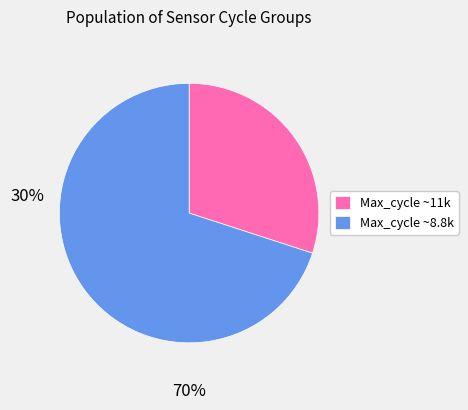

Is it true that Max_cycle ~11k is 30% of the pie?

True